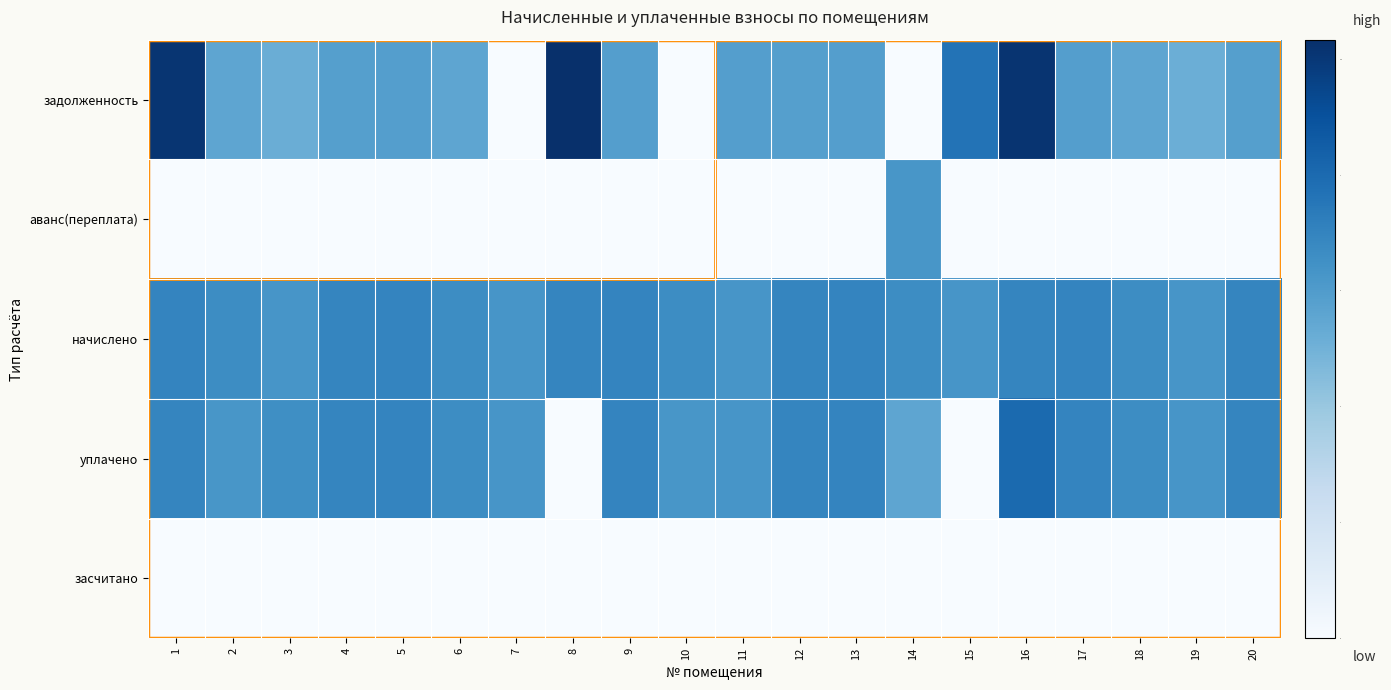

Between 13 and 11, which is larger?

13